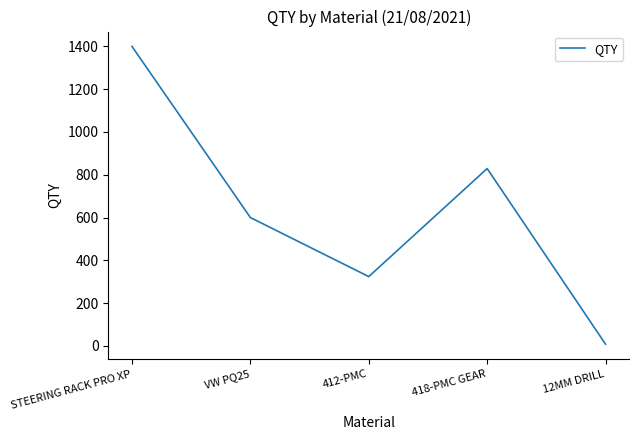

Is it true that the value at VW PQ25 is 600?

True